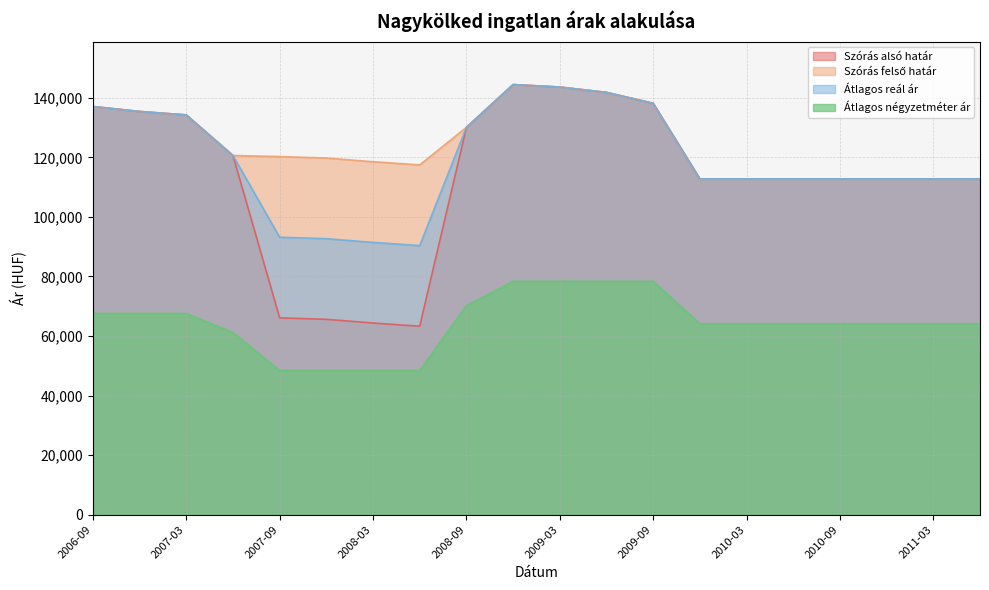

What are all the series names shown in the legend?

Szórás alsó határ, Szórás felső határ, Átlagos reál ár, Átlagos négyzetméter ár